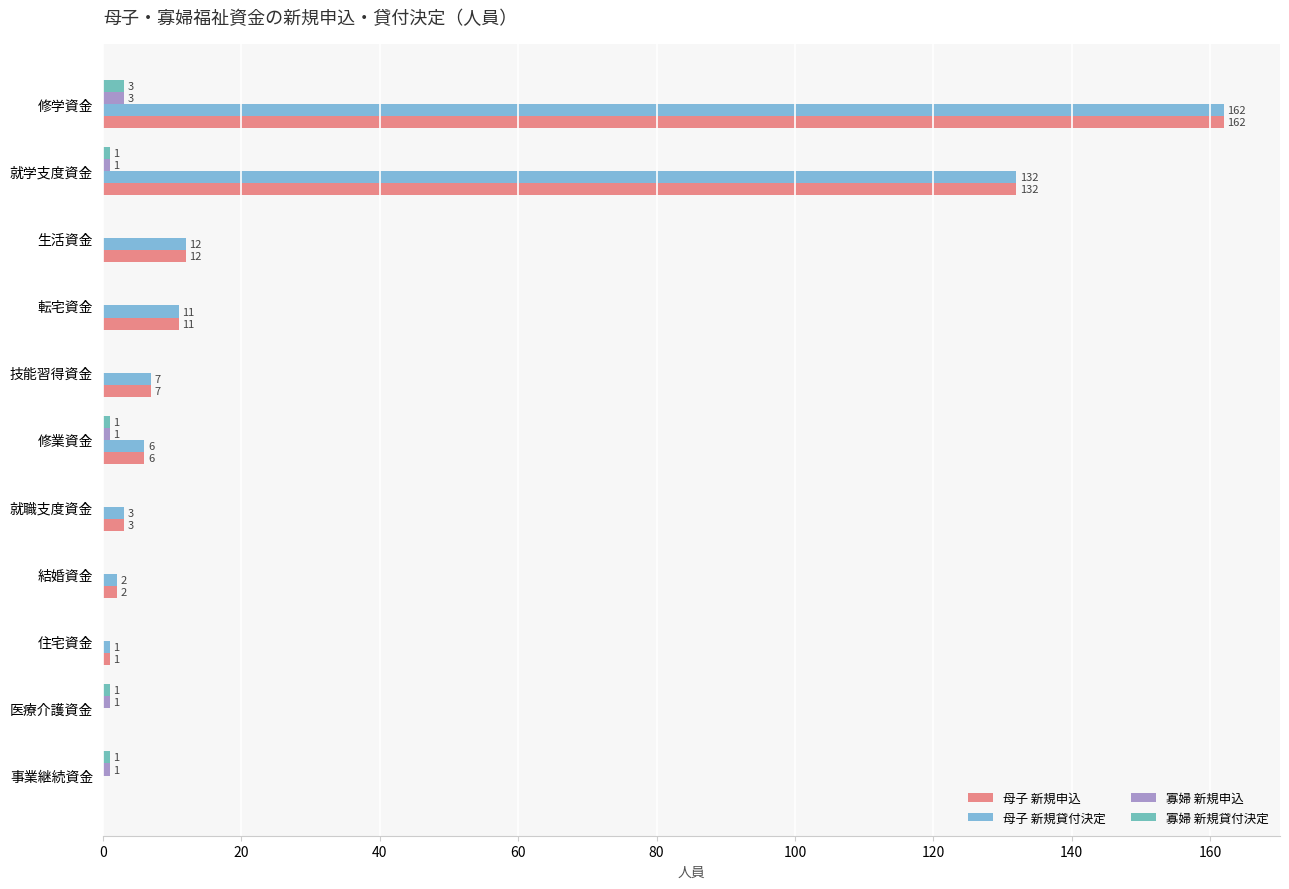

What is the sum of the 寡婦 新規貸付決定 values at 修学資金 and 転宅資金?

3